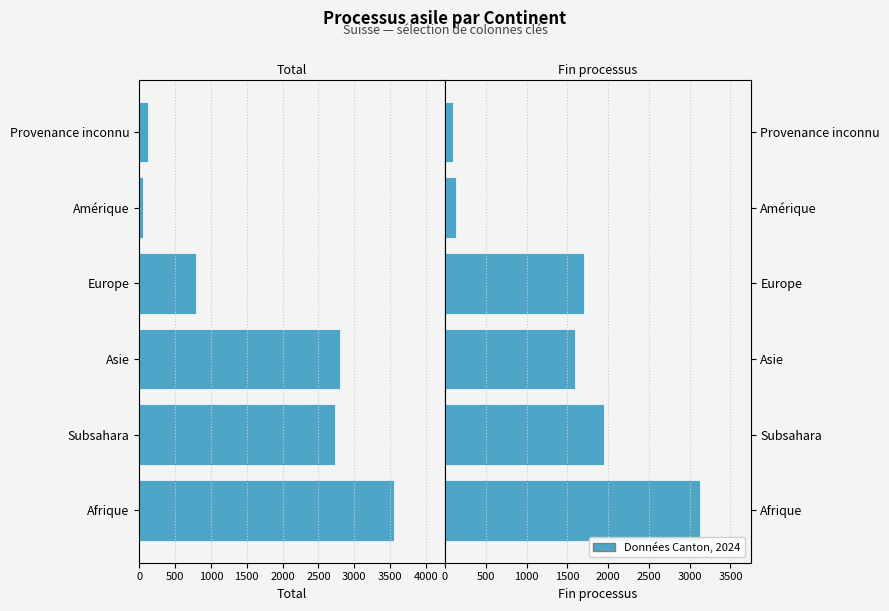

At how many categories does at least one series exceed -2501?

6